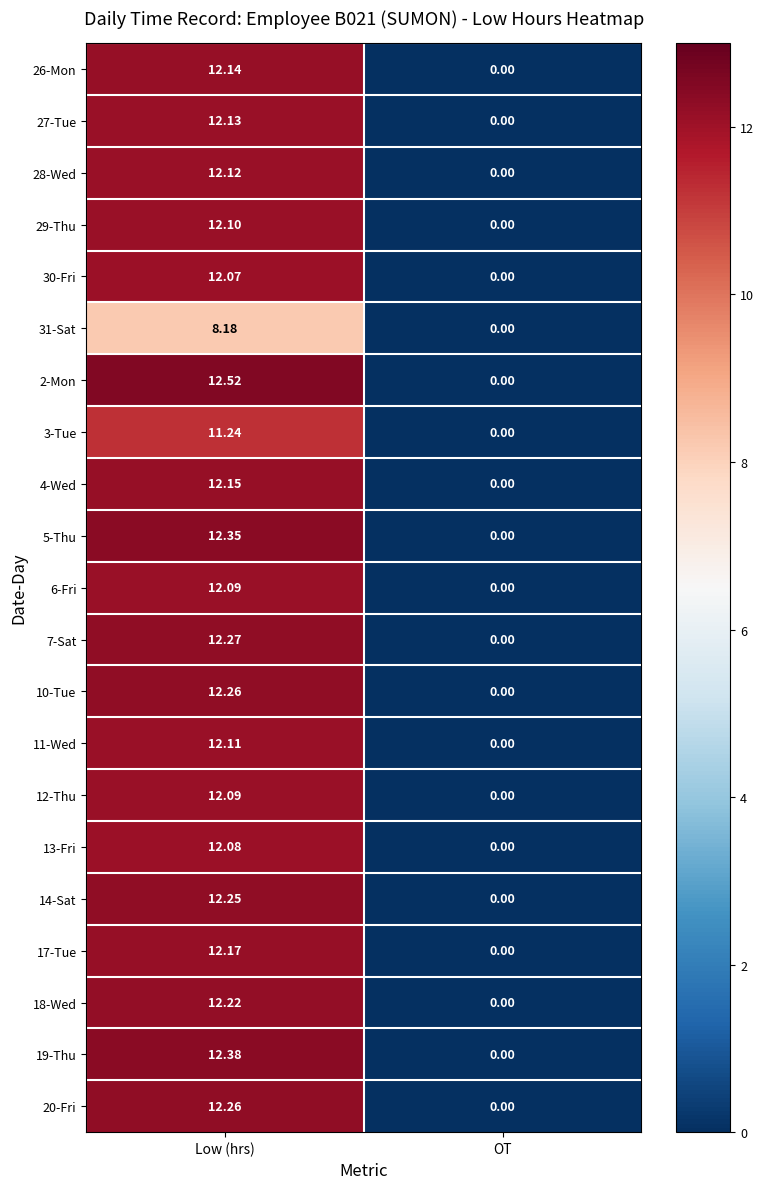

At how many categories does at least one series exceed 9?

1